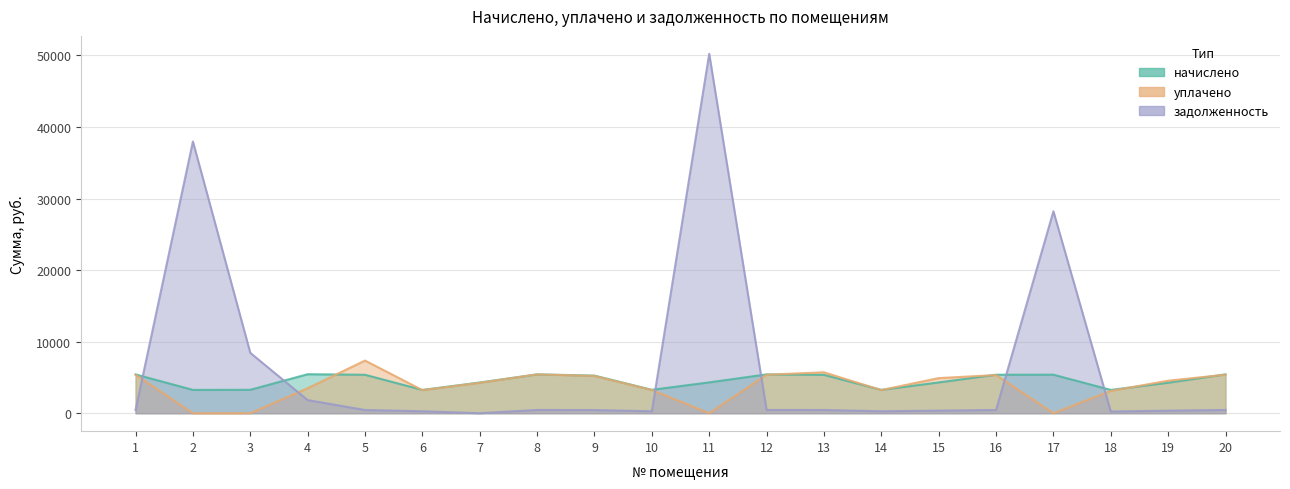

At which category is the sum across all series the highest?

11